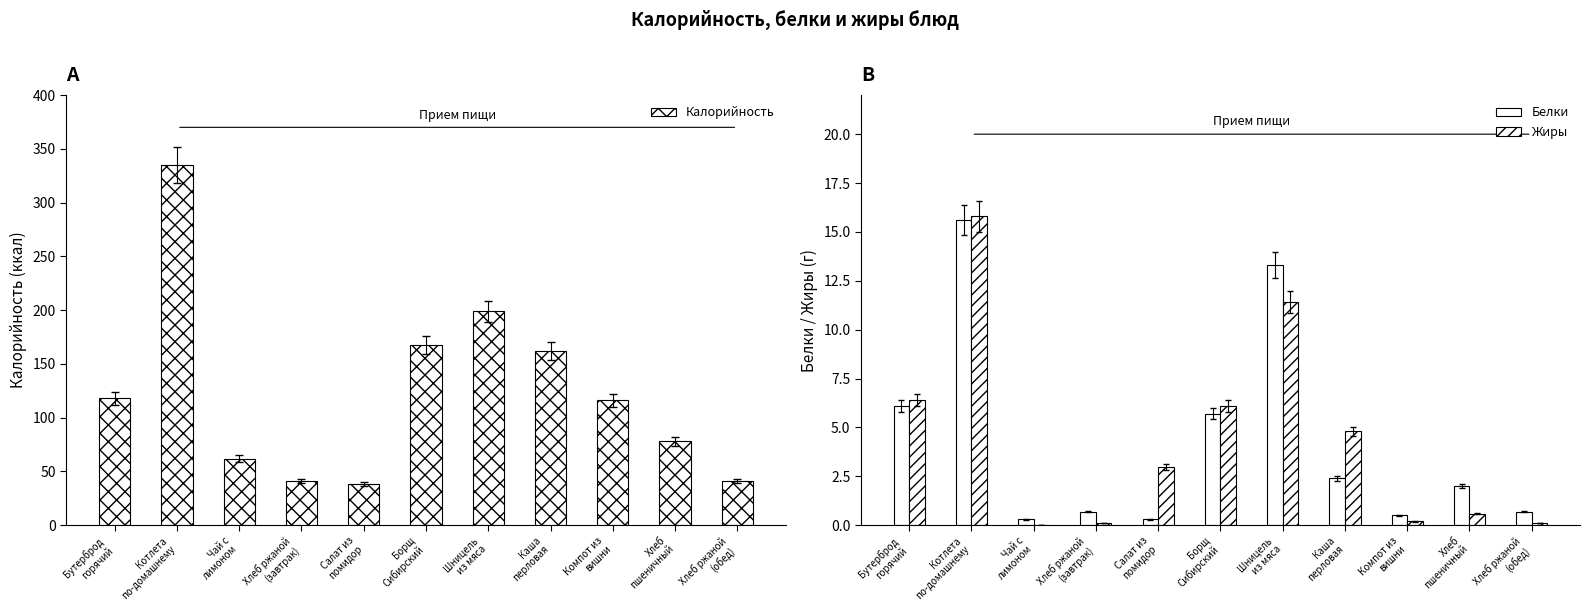

True or false: Калорийность has a value of 41.0 at Хлеб ржаной
(обед).

True